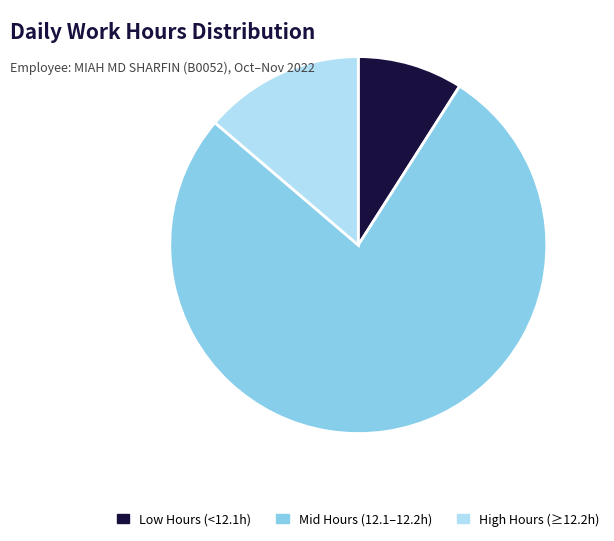

The Low Hours (<12.1h) slice represents 9% of the pie. True or false?

True